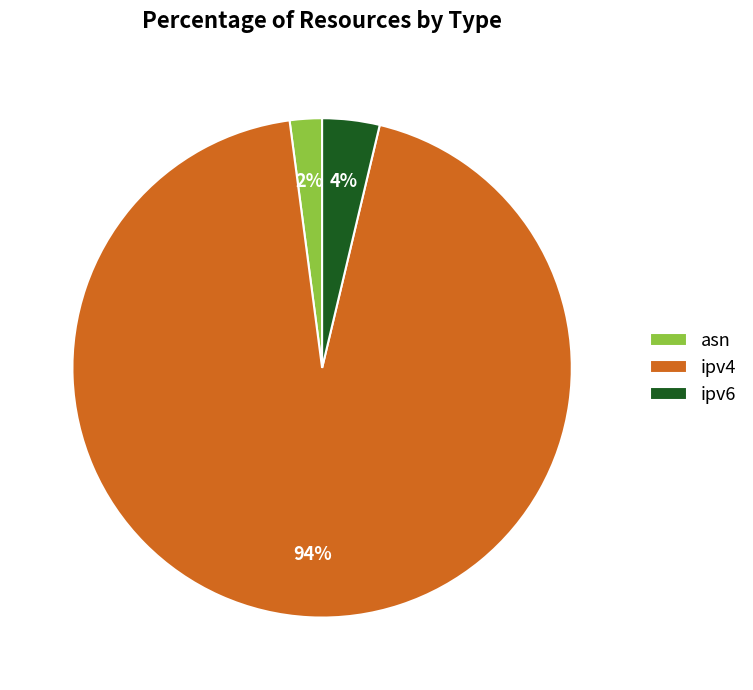

Which category has the smallest portion of the pie?

asn